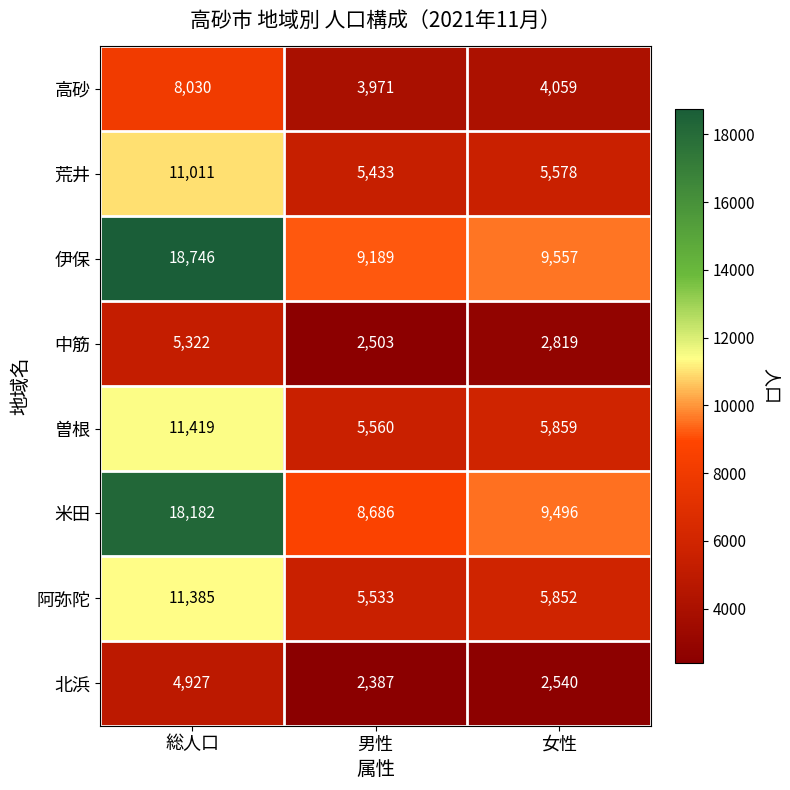

How many distinct data groups are displayed?

8